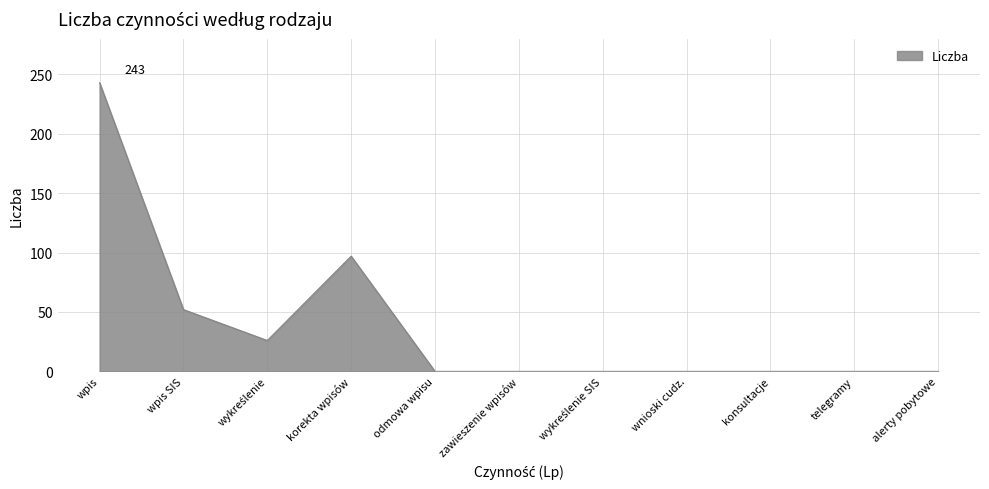

How many lines are shown in the chart?

1